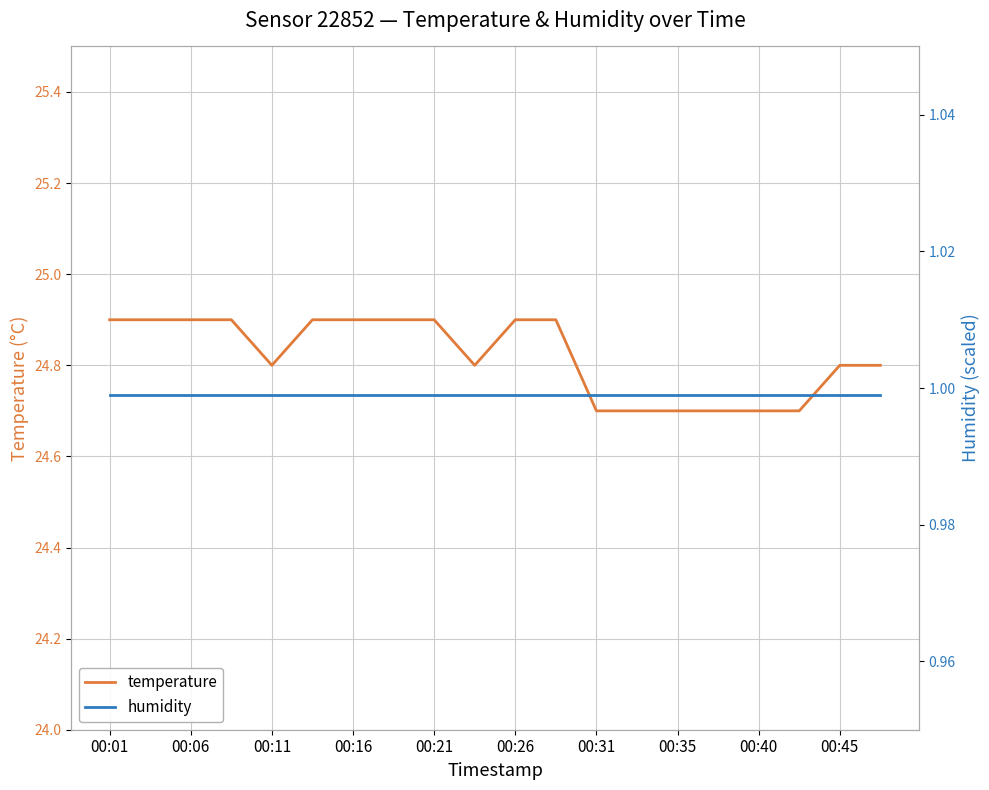

Is it true that humidity equals 1.0 at 17?

True